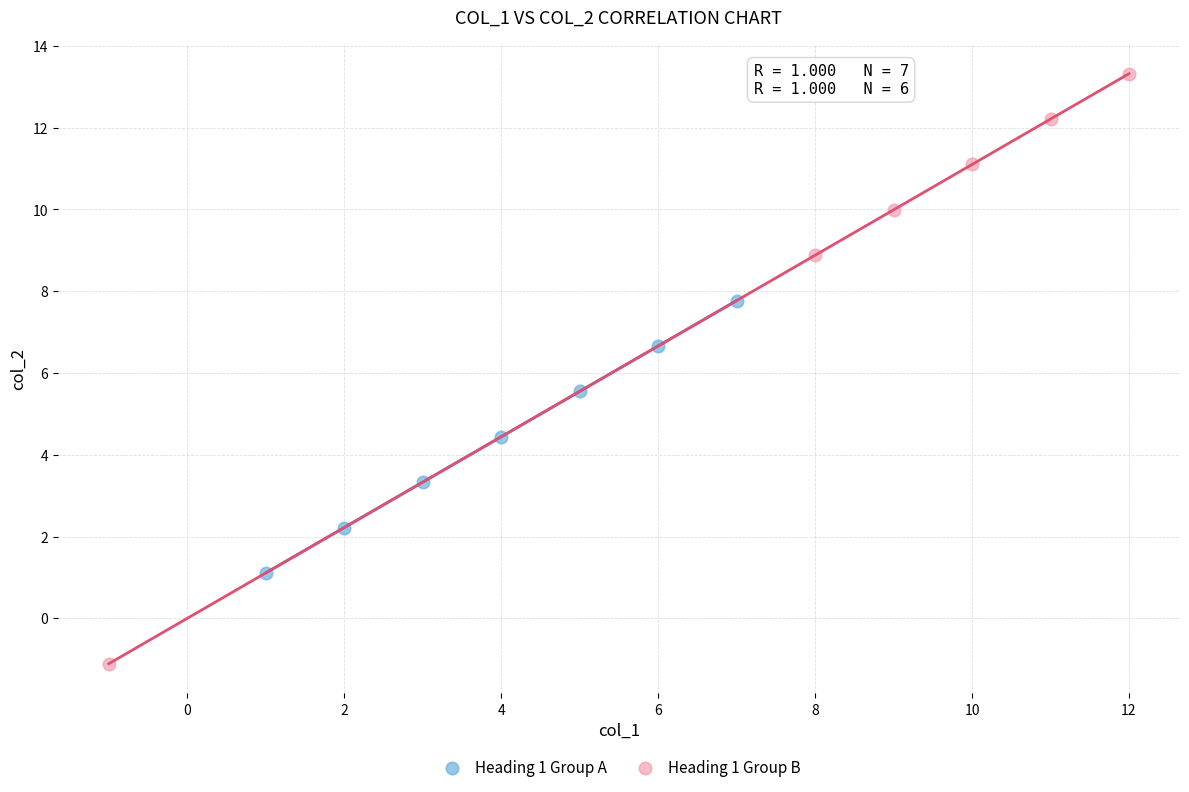

What are all the series names shown in the legend?

Heading 1 Group A, Heading 1 Group B